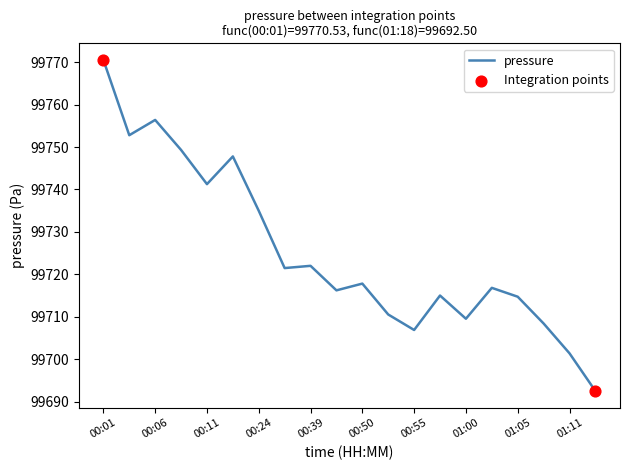

What is the difference between the maximum and minimum values?

78.0